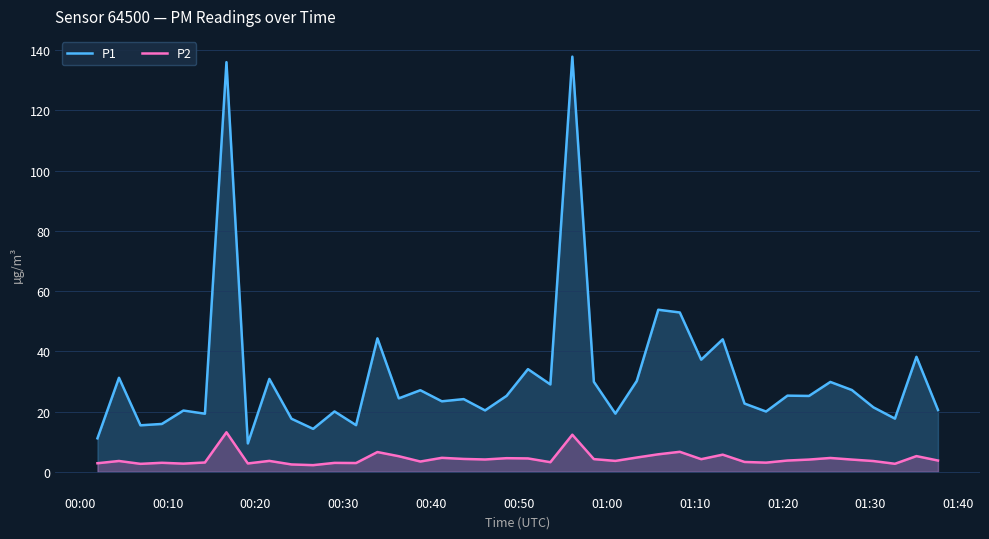

Rank the series by their maximum value, from lowest to highest.

P2, P1